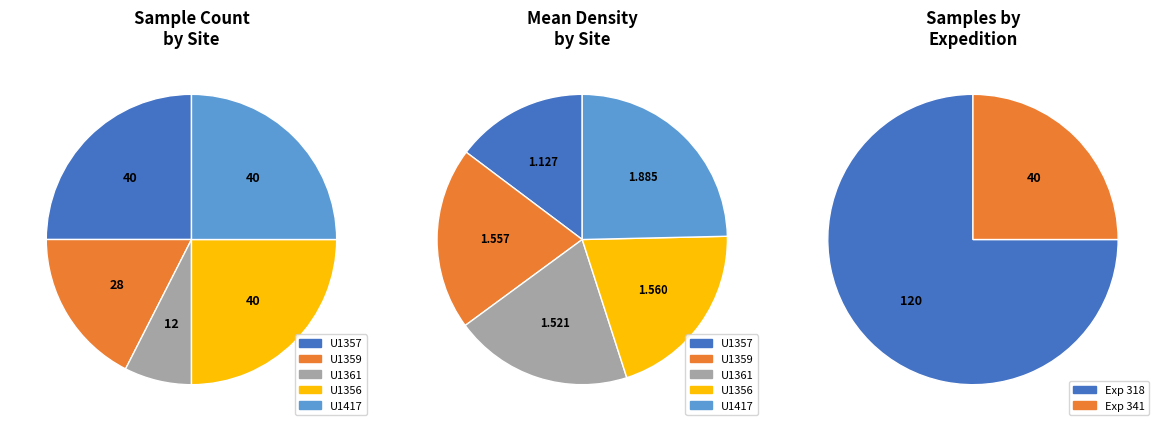

How many segments does this pie chart have?

5